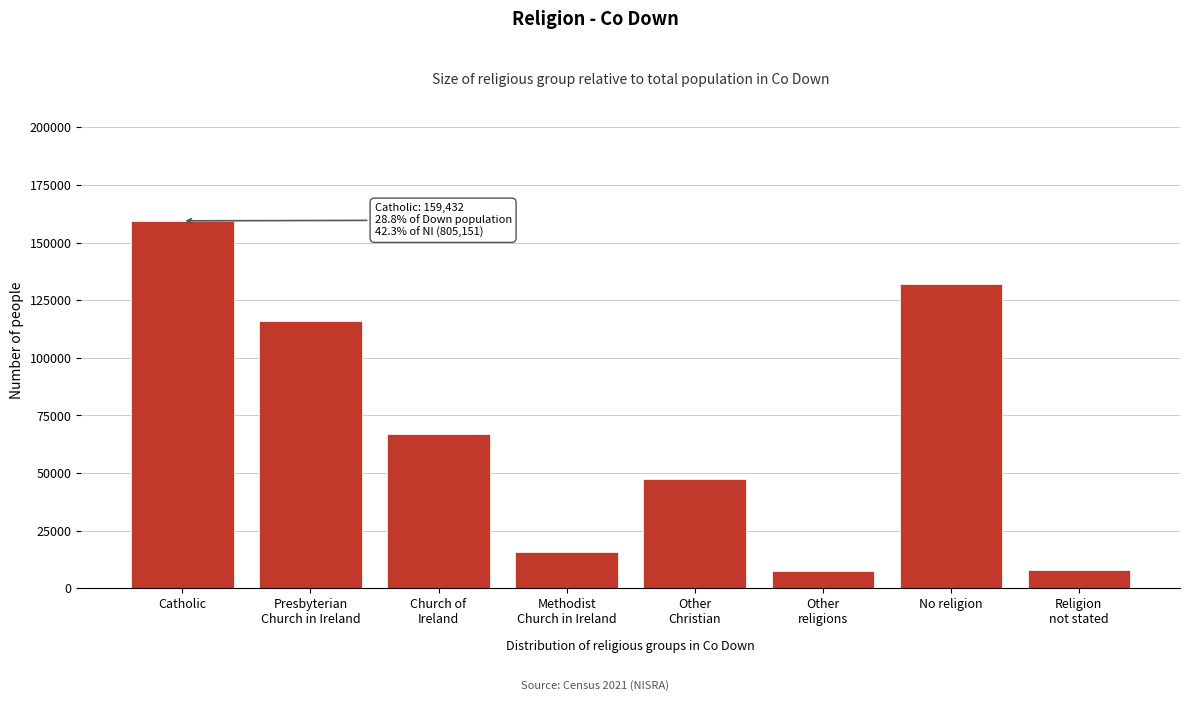

What is the value of the 3rd bar from the left?

66995